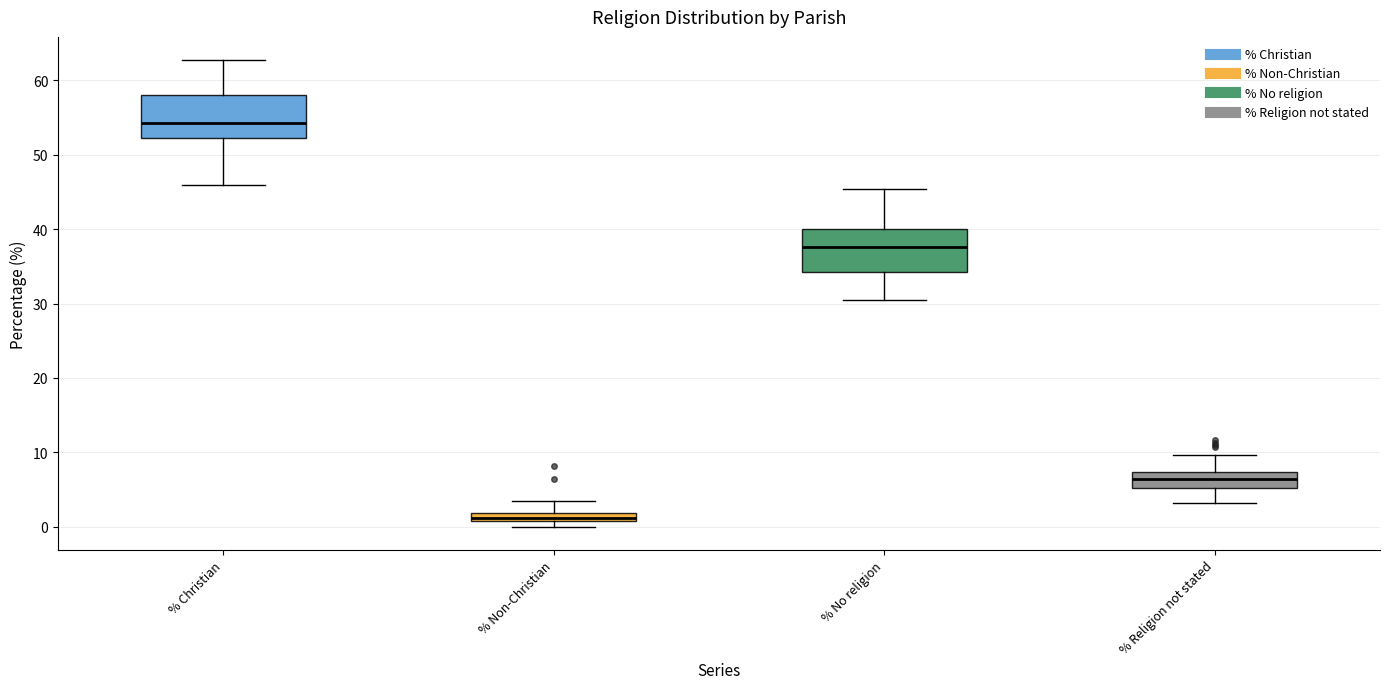

Where does the upper whisker of the box for % Religion not stated end on the y-axis? The values are not printed on the chart, so give them approximately, as read against the axis.

10